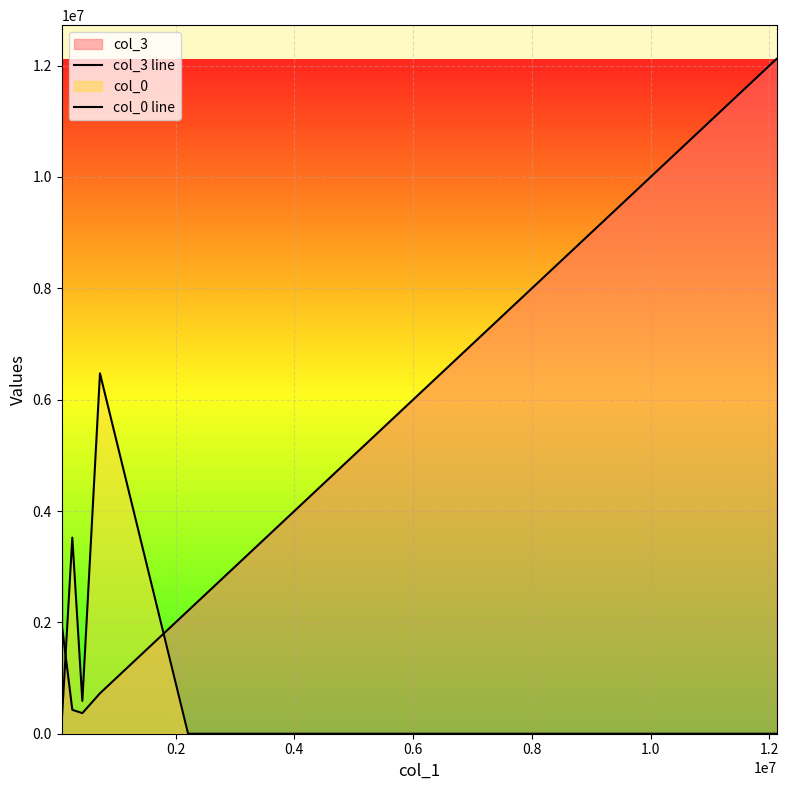

What is the maximum value for col_3 line?

12120855.9